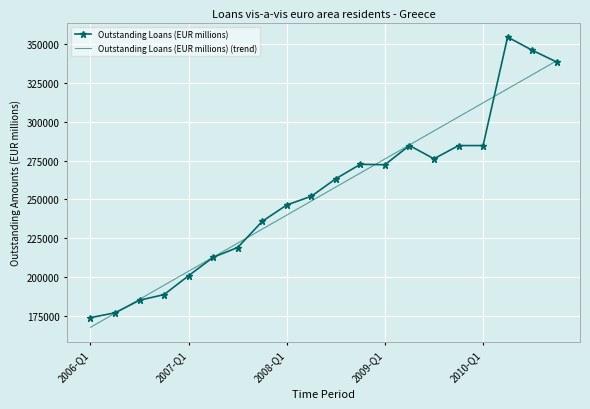

List the series in order of their peak value, highest first.

Outstanding Loans (EUR millions), Outstanding Loans (EUR millions) (trend)